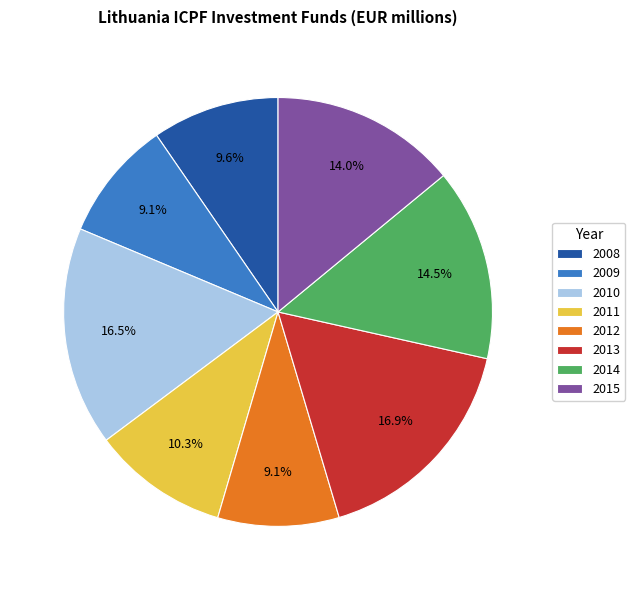

Approximately how many times larger is the value at 2012 compared to 2015?

0.7